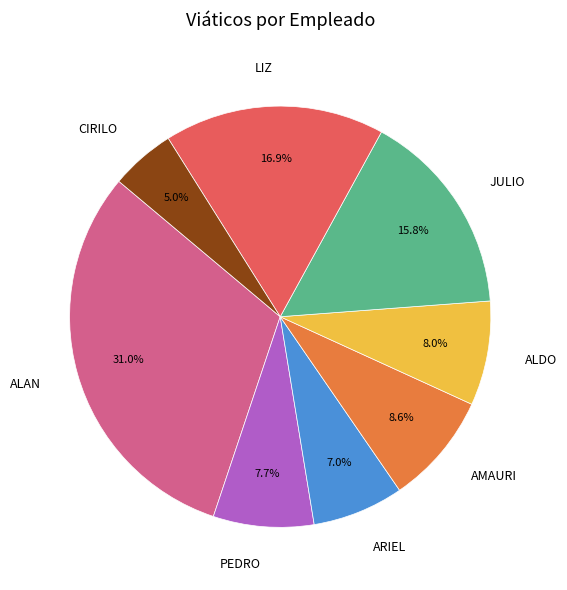

Combined, do JULIO and ARIEL account for over 50%?

No